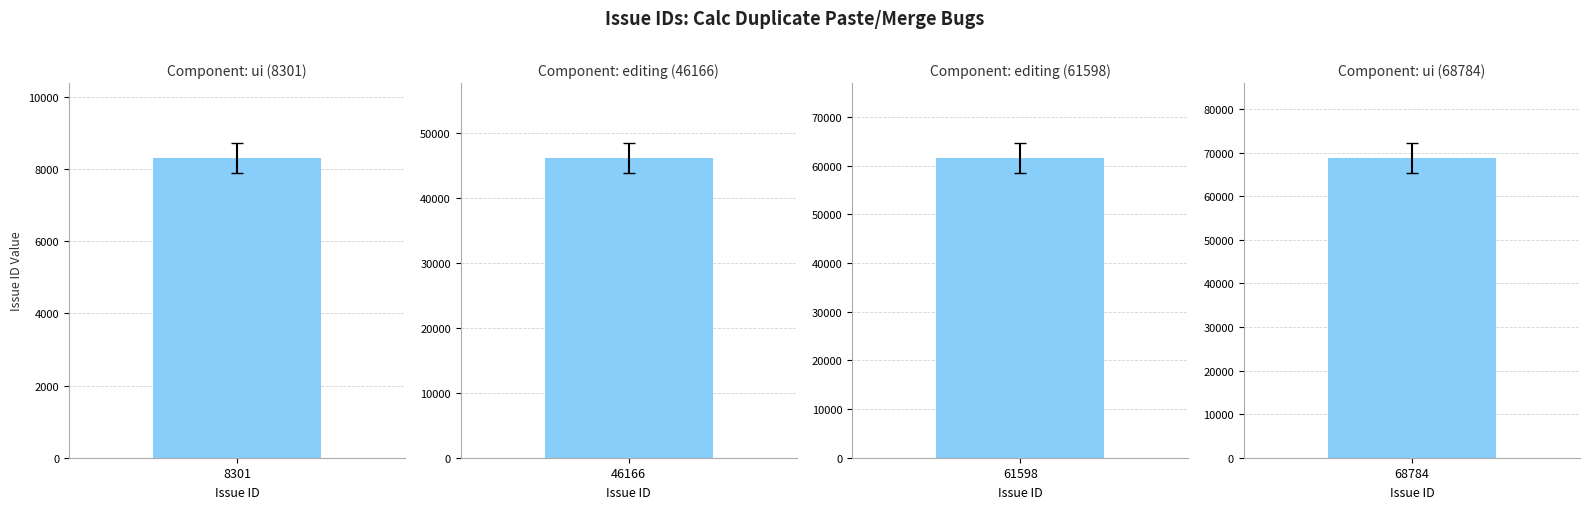

What is the change in value from 8301 to 61598?

+53297